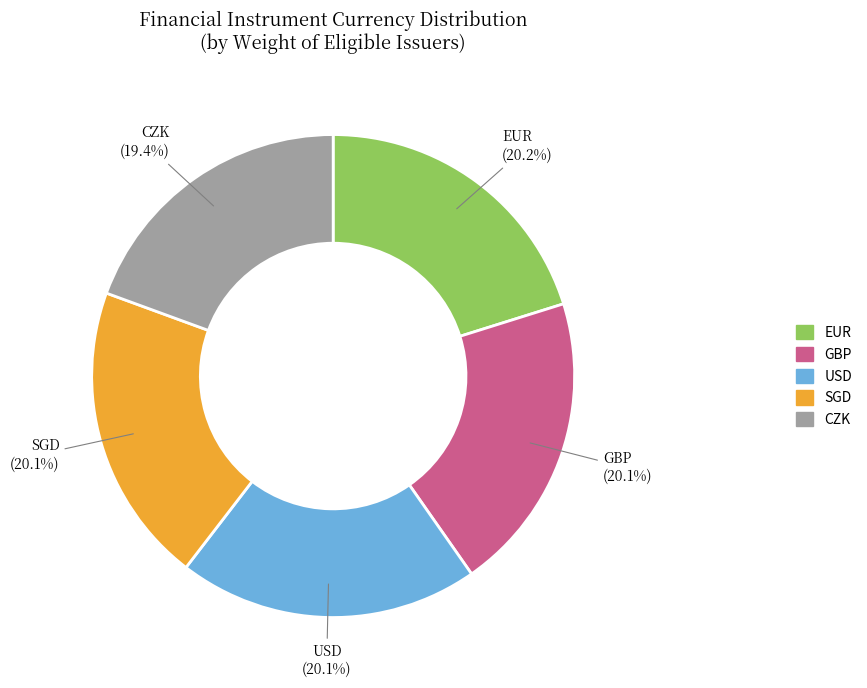

How many slices are in this pie chart?

5